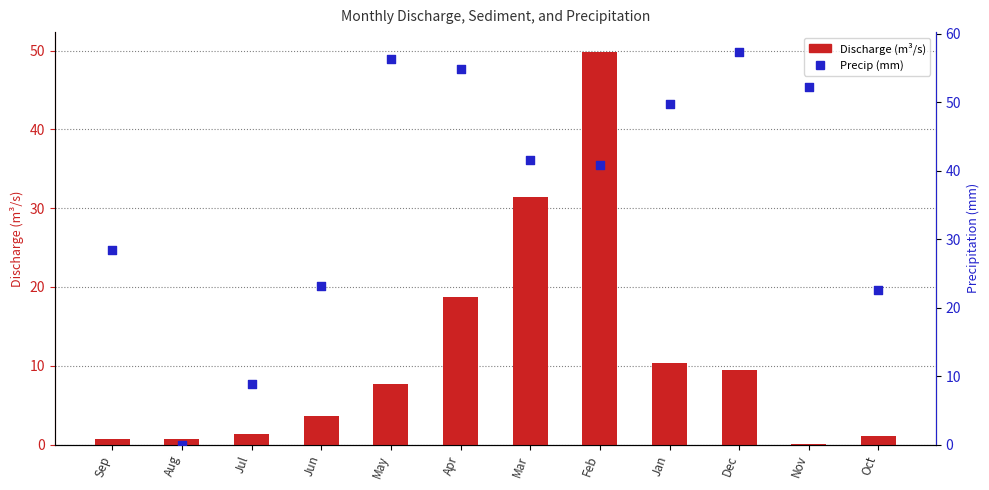

What are all the series names shown in the legend?

Discharge, Precip (mm)